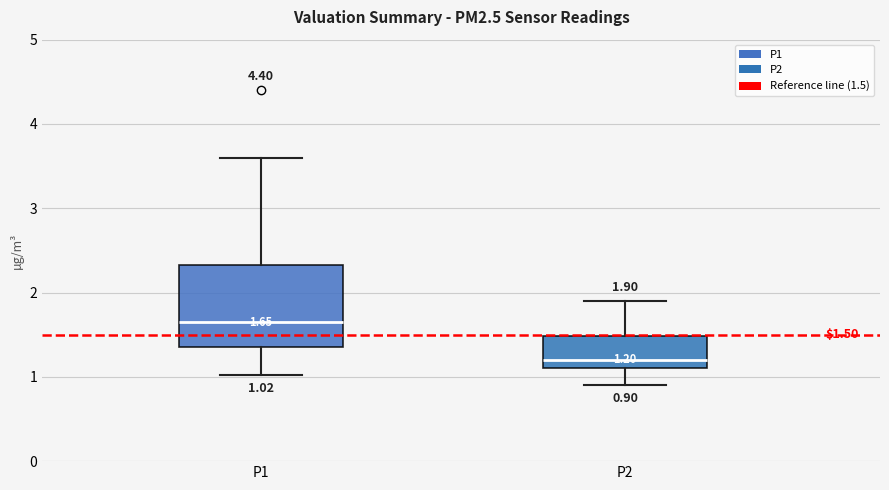

Which box has the highest median line?

P1